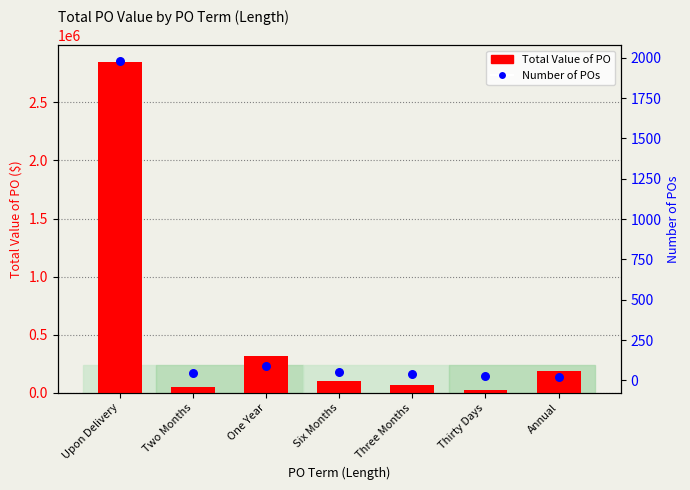

Which series has the largest total across all categories?

Total Value of PO